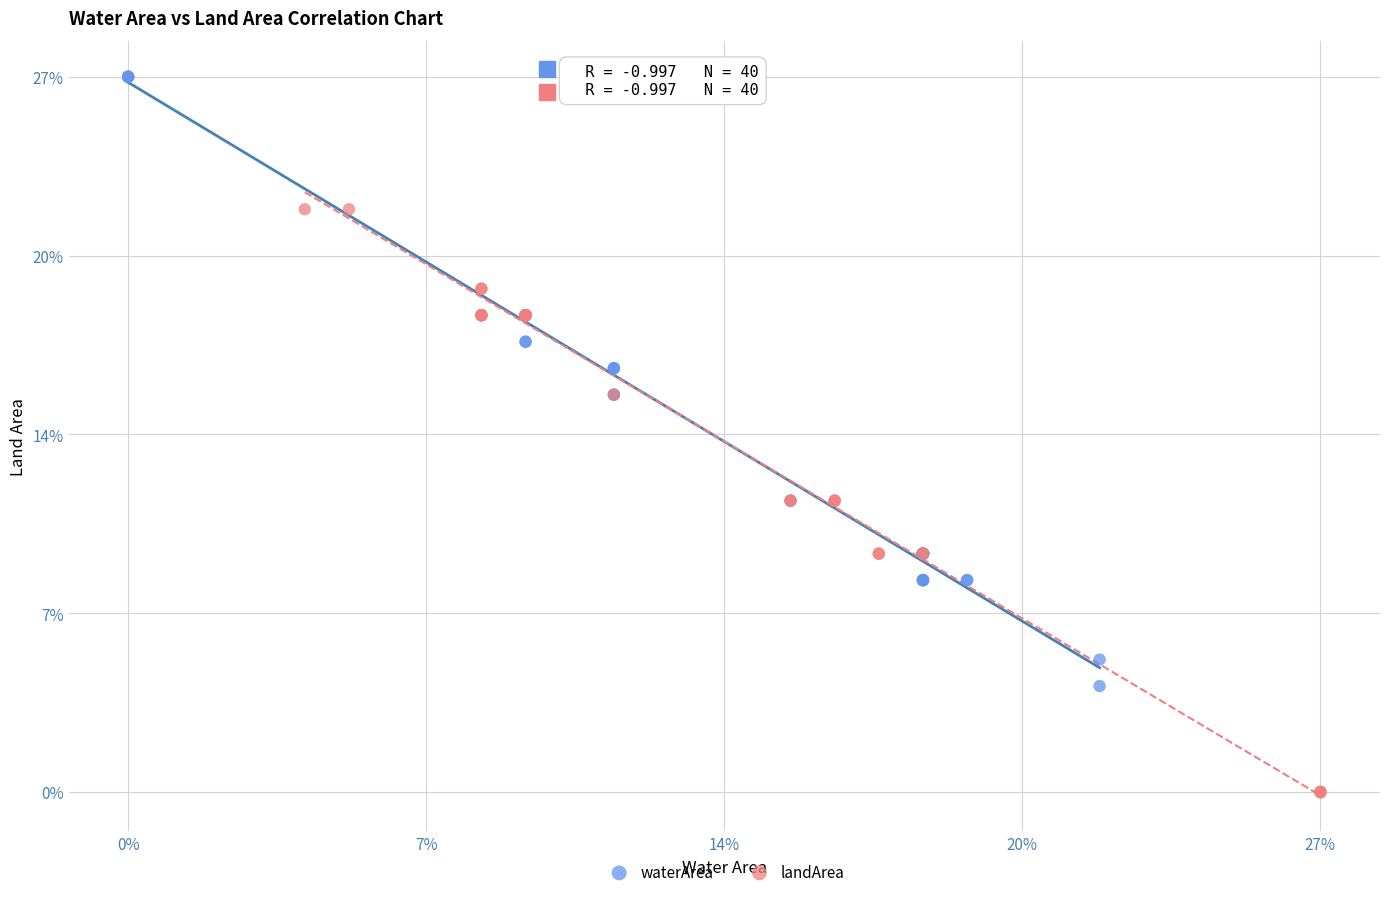

What are all the series names shown in the legend?

waterArea, landArea